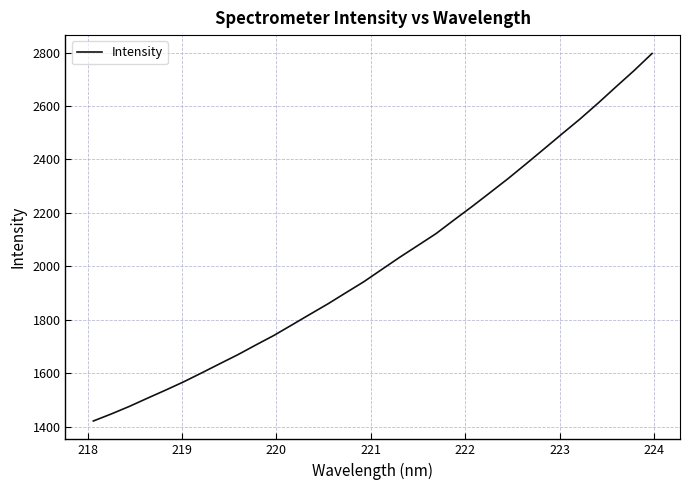

What is the difference between the maximum and minimum values?

1376.2